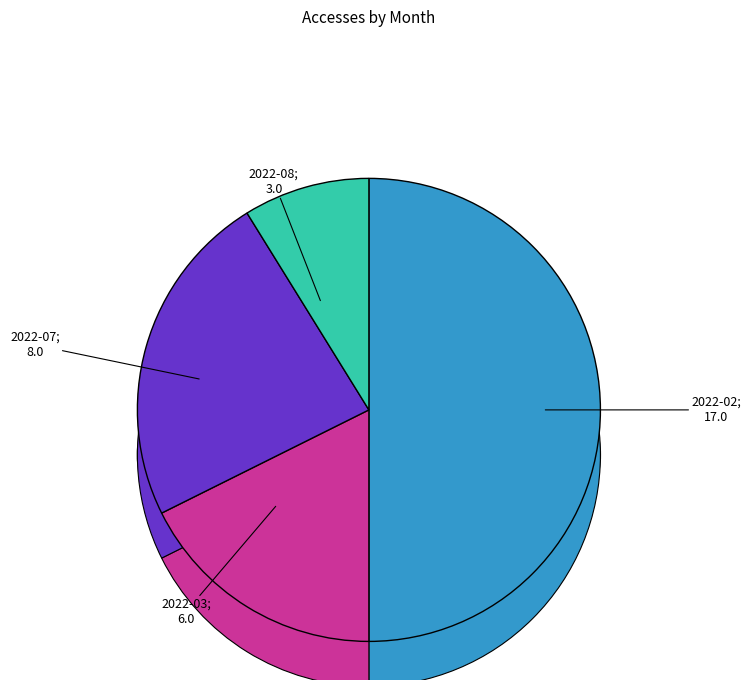

To the nearest percent, what percentage of the pie is 2022-02?

50%